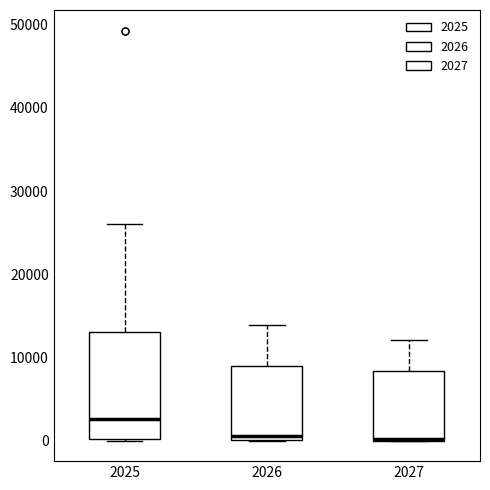

Where is the lower edge of the box at x = 2026 on the y-axis? The values are not printed on the chart, so give them approximately, as read against the axis.

0